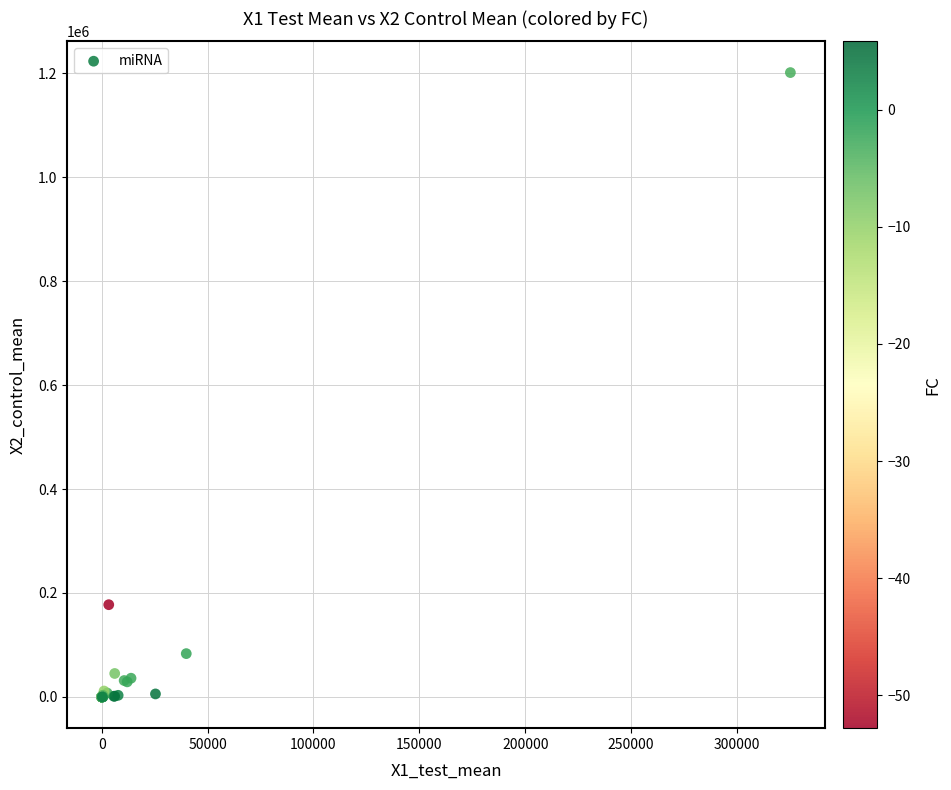

What Y value in the scatter plot is closest to 600629?

177487.8